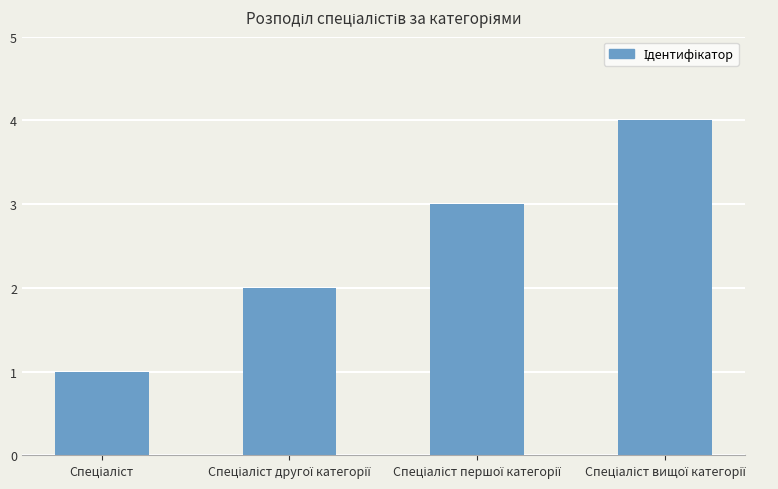

What is the maximum value shown in the chart?

4